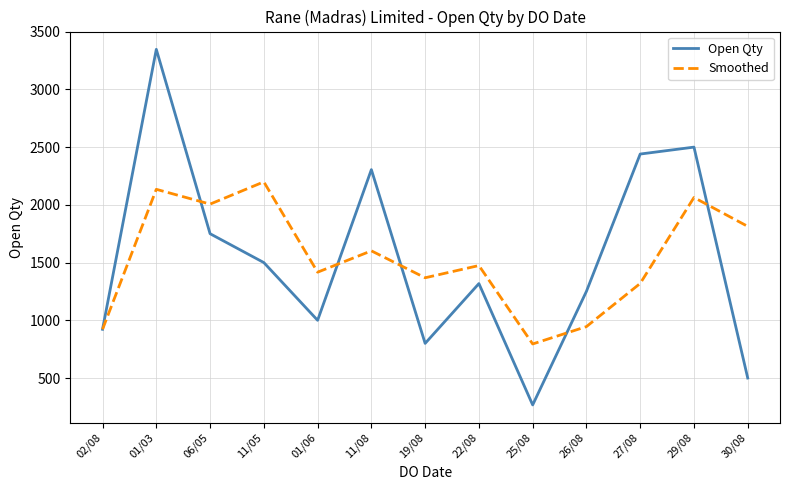

Which category has the lowest value in the Open Qty series?

25/08